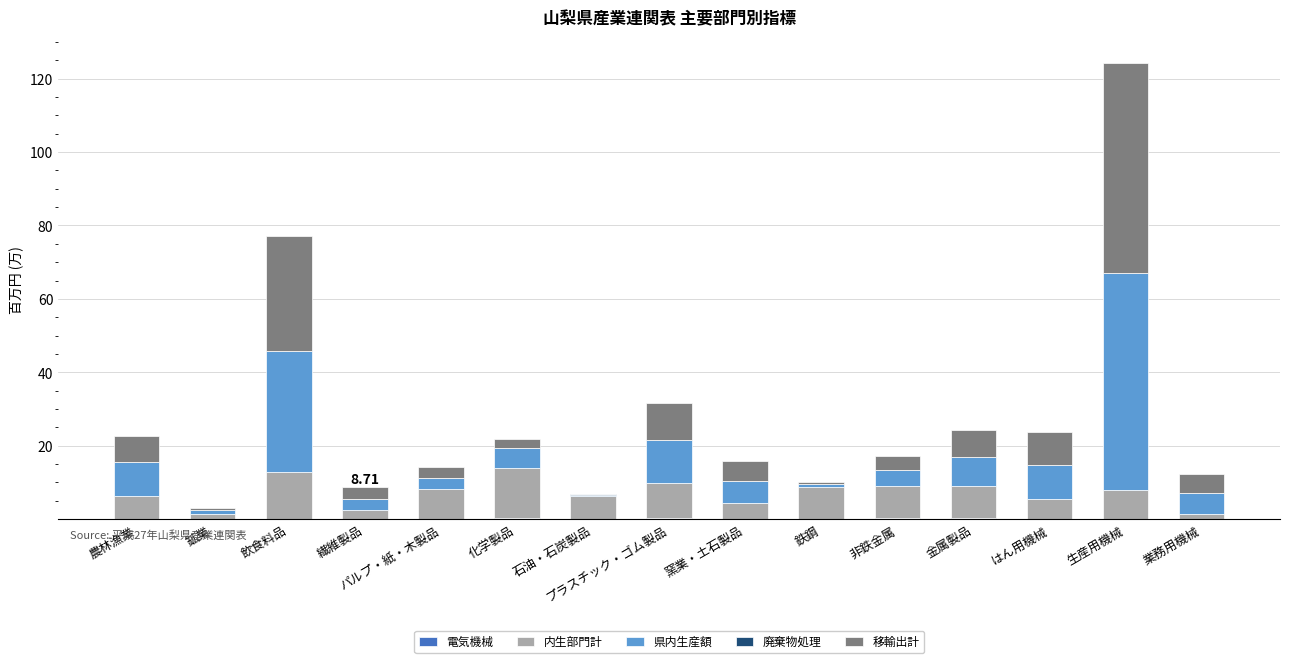

How many categories are shown in the chart?

15